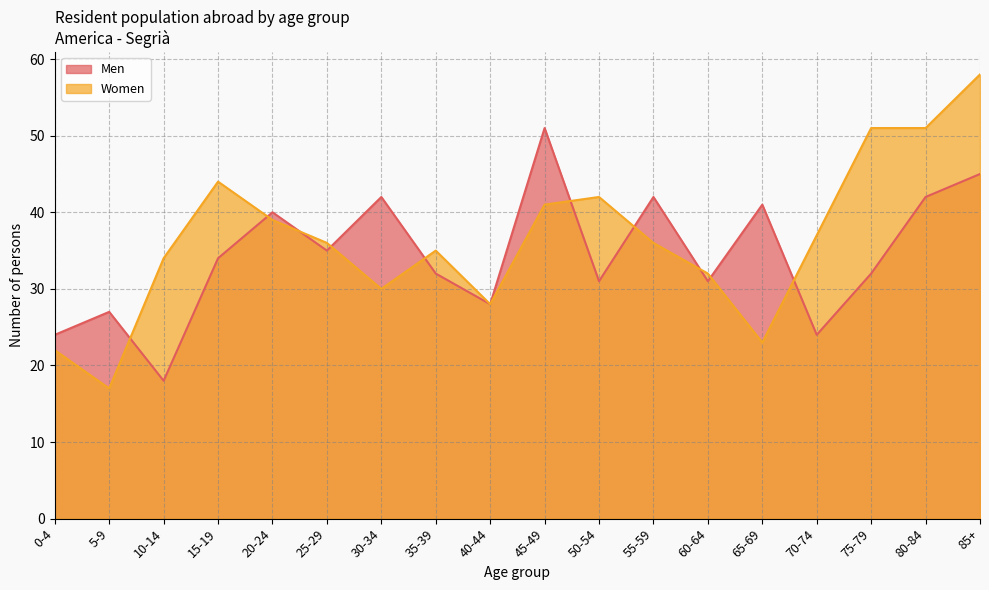

What position from the left is 45-49?

10